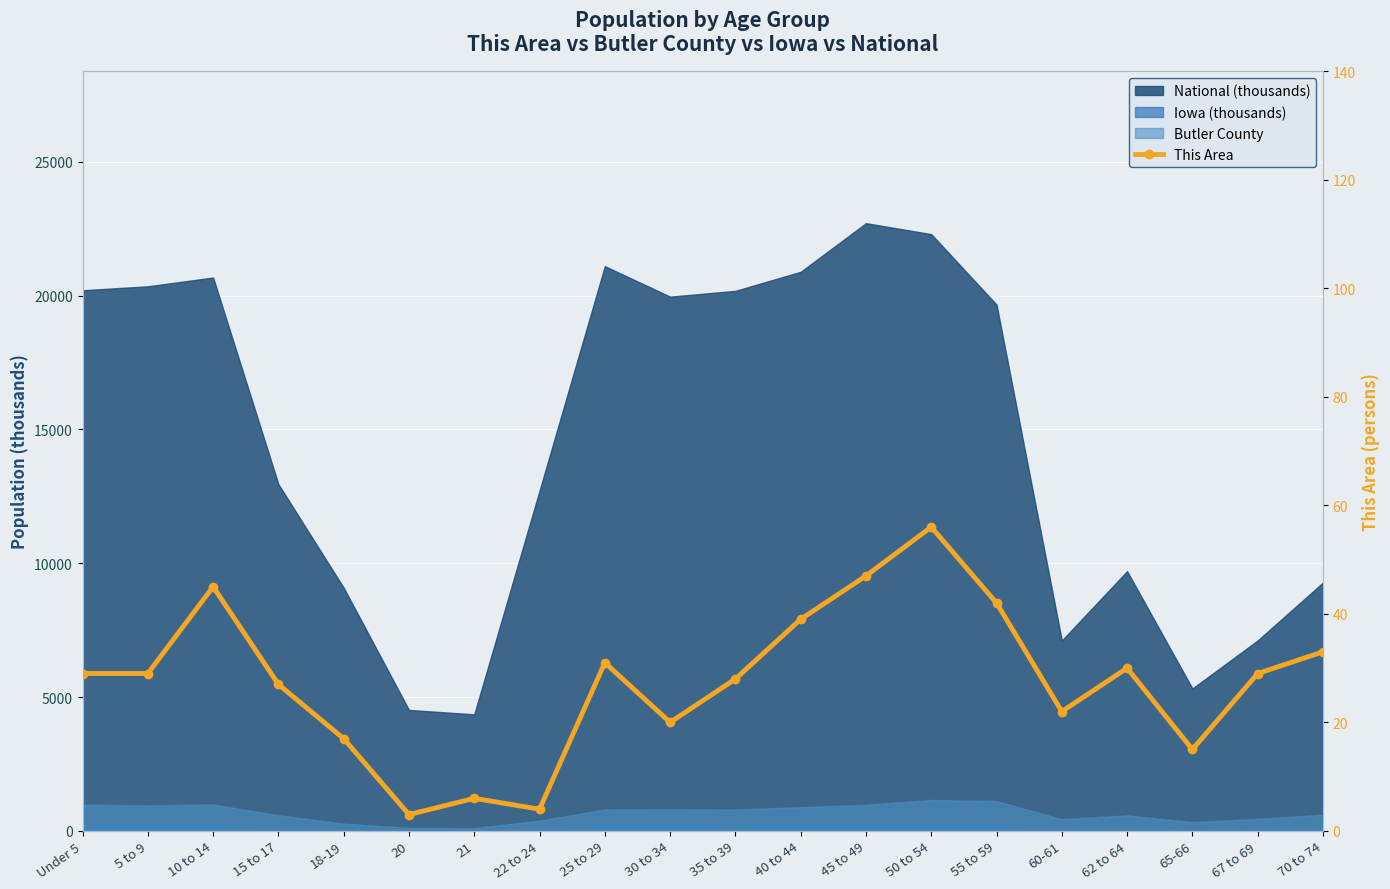

Approximately how many times larger is the value at 50 to 54 compared to 62 to 64?

1.9